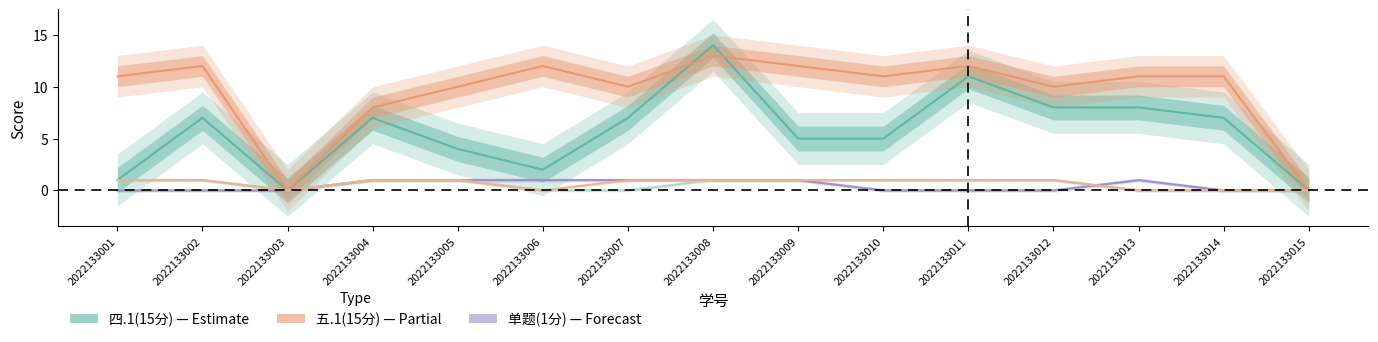

True or false: 一.2(1分) has a value of 0 at 2022133006.

True